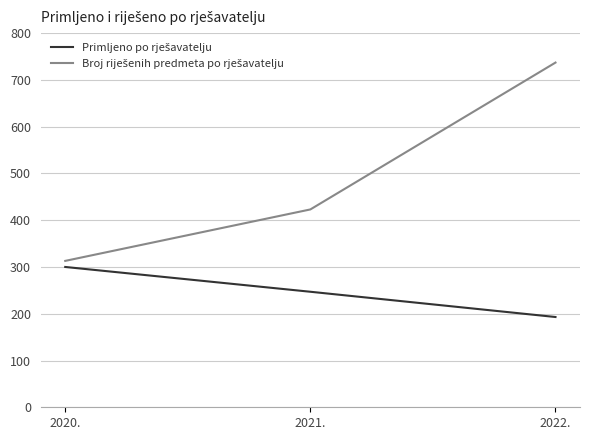

At how many categories does at least one series exceed 219?

3